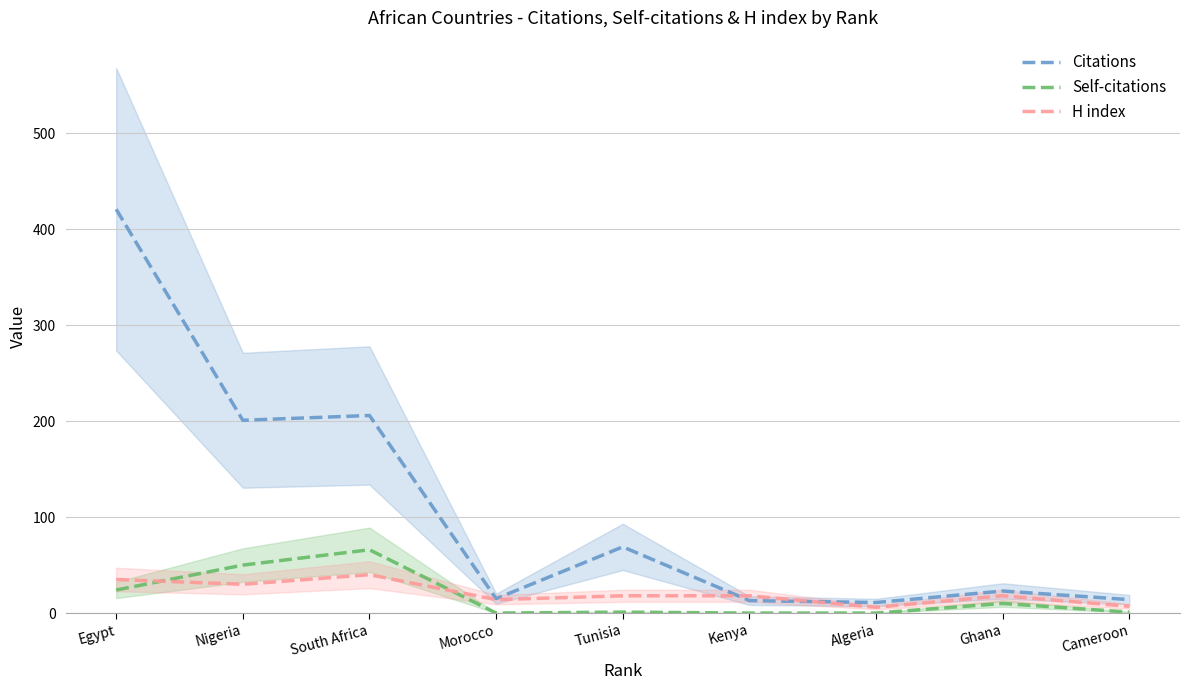

Where is the first local minimum for Self-citations?

Morocco